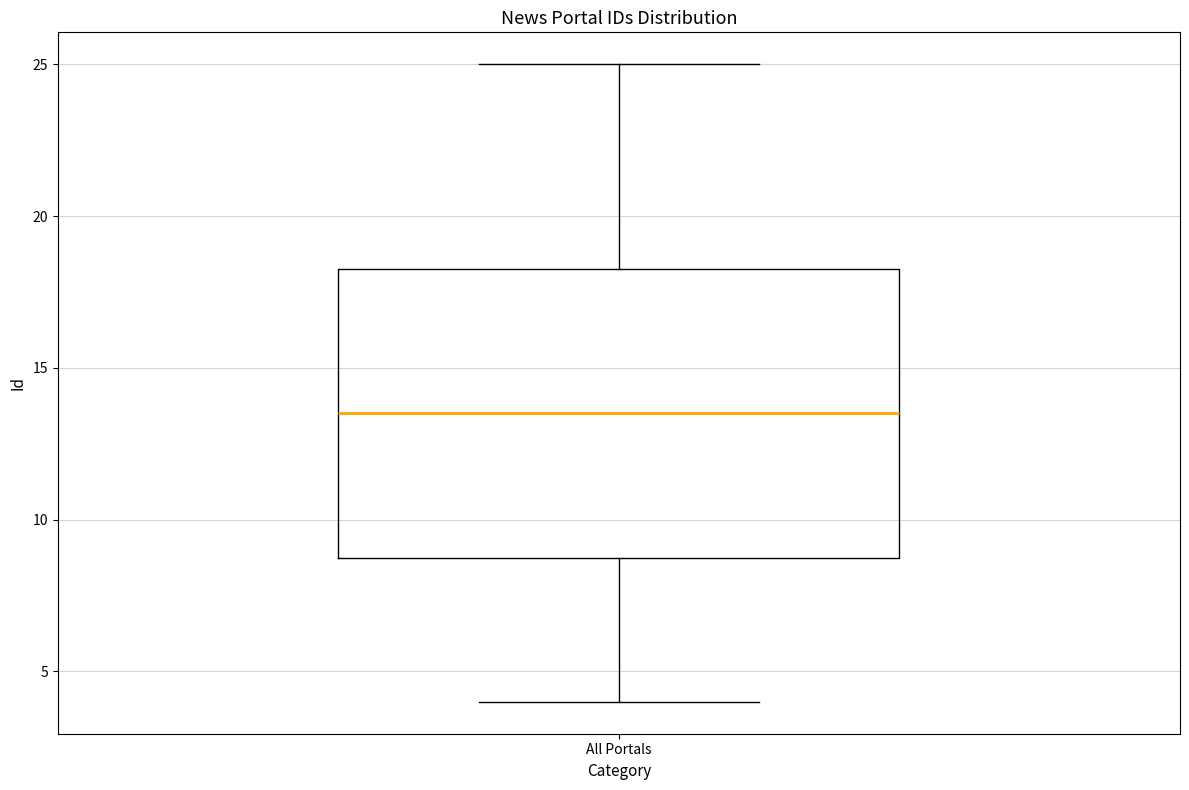

Read this box plot against the y-axis: the position of the median line, the range covered by the box, and the ends of both whiskers. The values are not printed on the chart, so give them approximately, as read against the axis.

median 13.5, box 9.0 to 18.5, whiskers 4.0 to 25.0